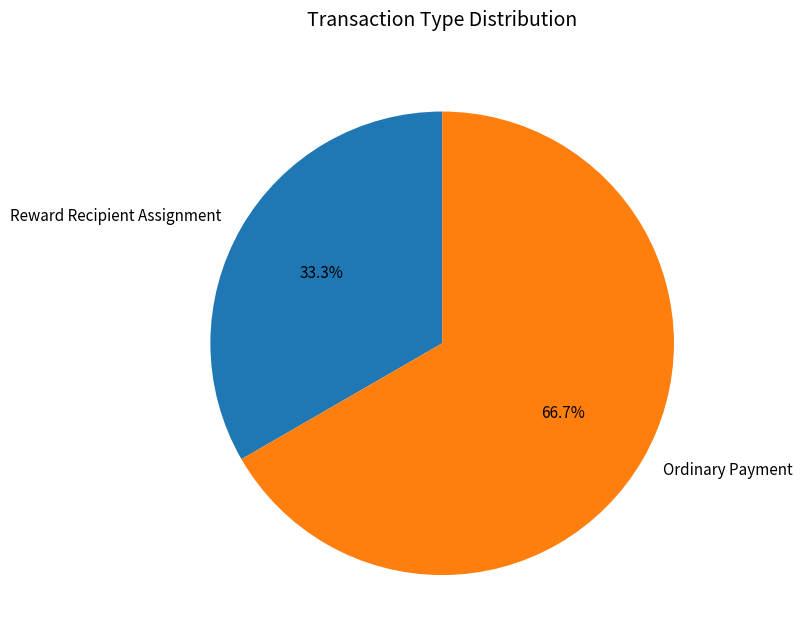

Does any single category account for the majority?

Yes